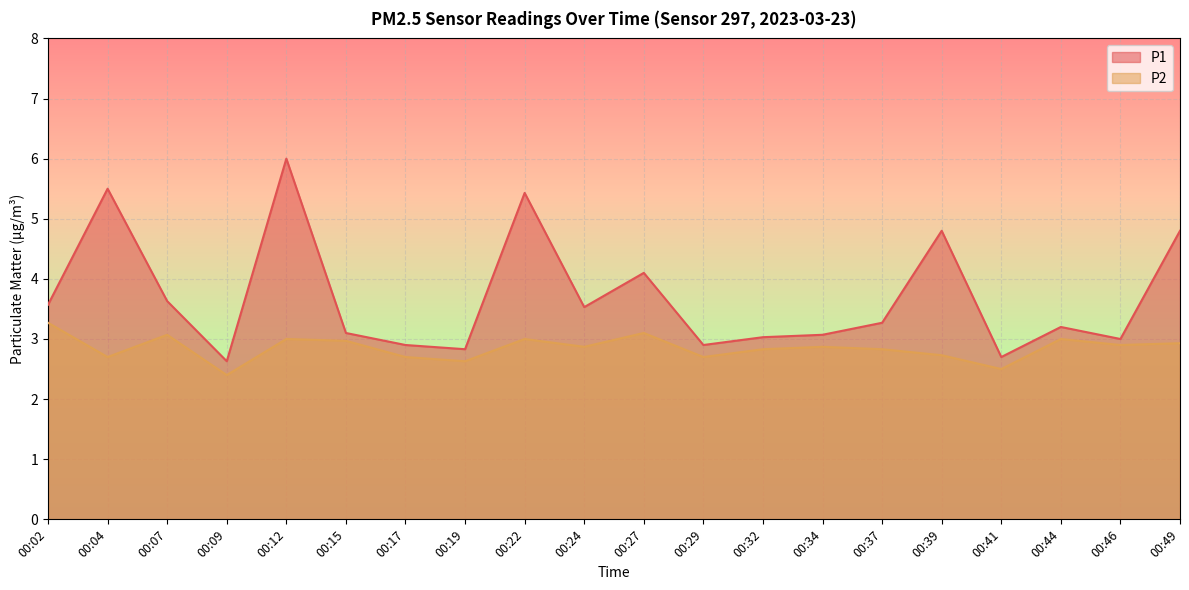

What is the maximum value shown in the chart?

6.0